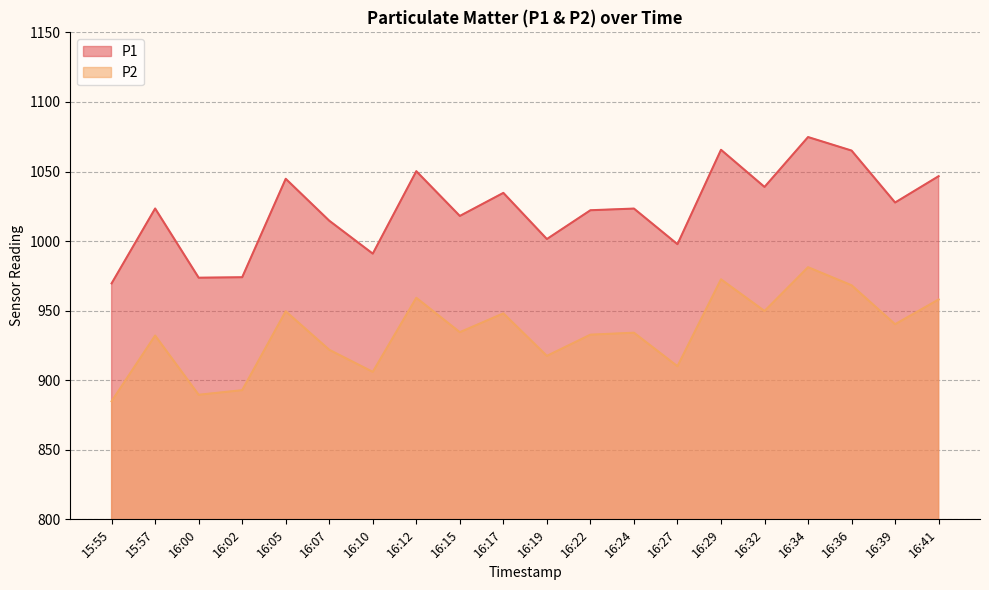

List the labels in order of P2 value, largest first.

16:34, 16:29, 16:36, 16:12, 16:41, 16:32, 16:05, 16:17, 16:39, 16:15, 16:24, 16:22, 15:57, 16:07, 16:19, 16:27, 16:10, 16:02, 16:00, 15:55